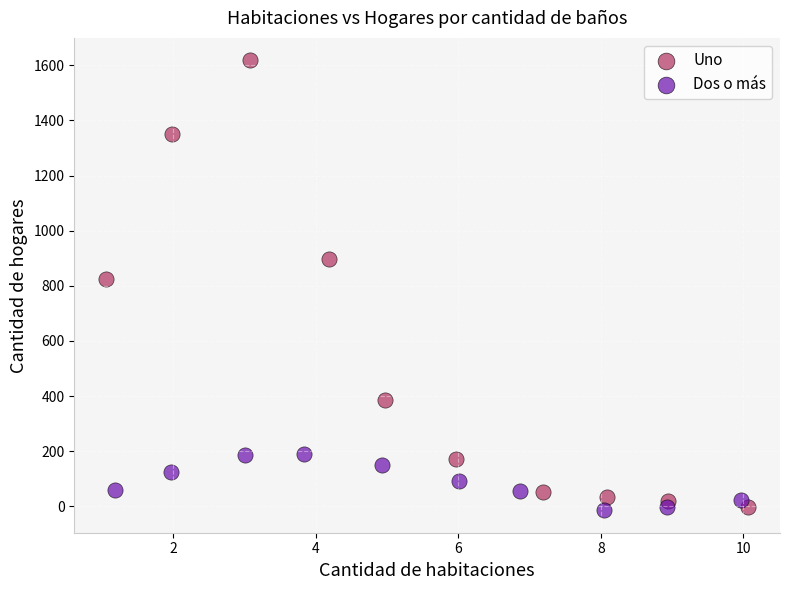

Which series reaches the maximum Y coordinate?

Uno